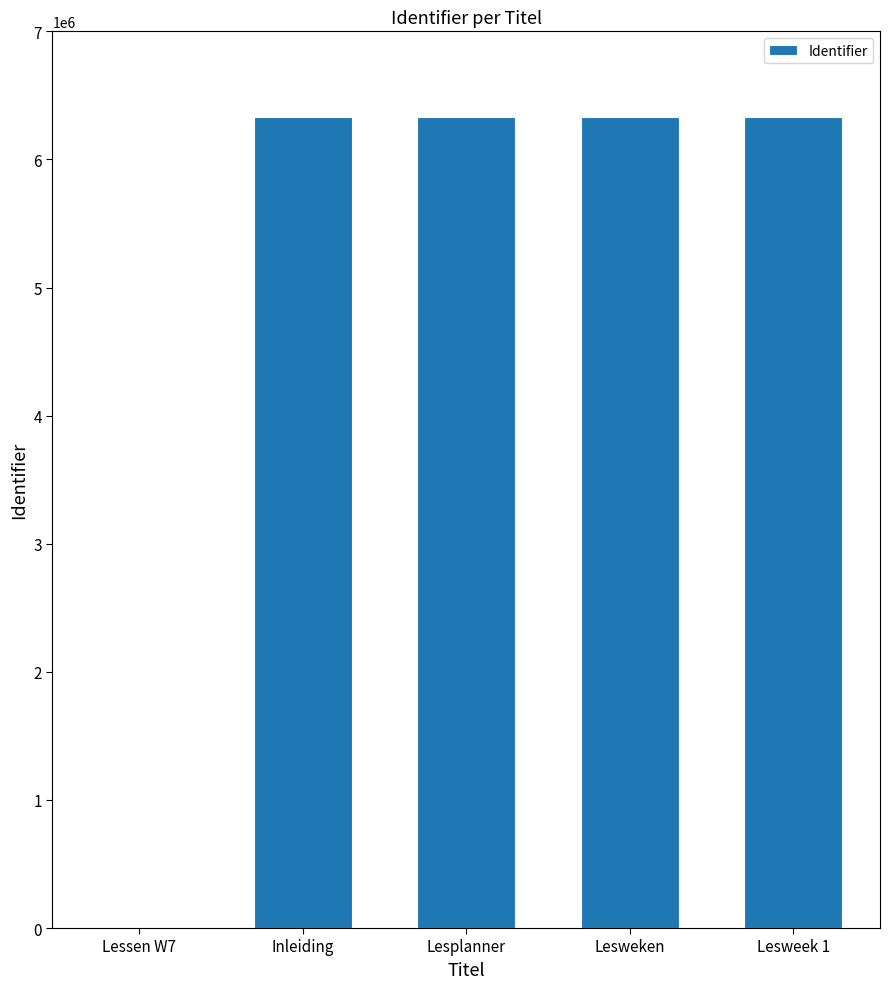

The value at Lesweek 1 is 2317283. True or false?

False